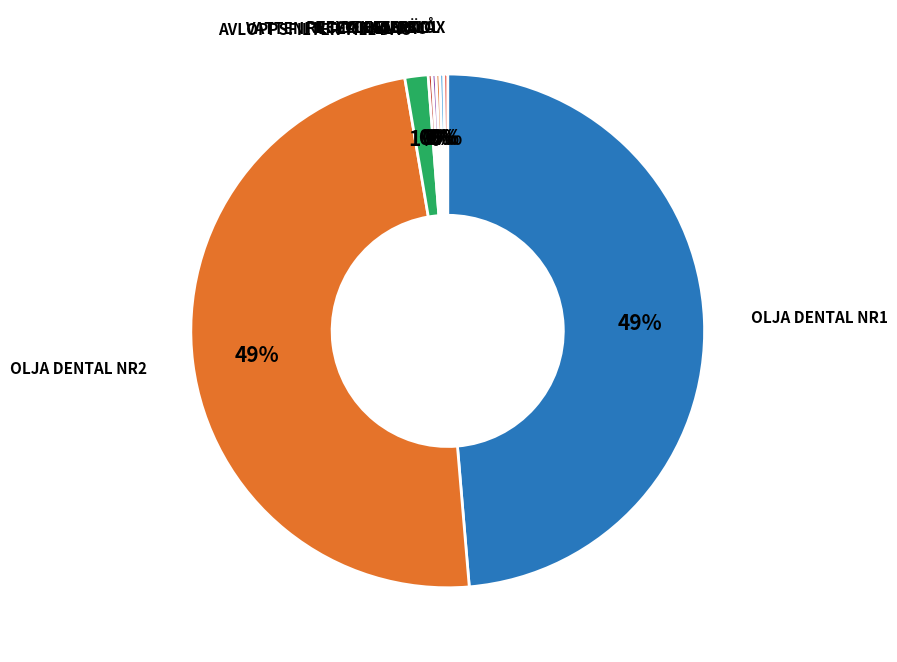

Is it true that OLJA DENTAL NR1 is 49% of the pie?

True